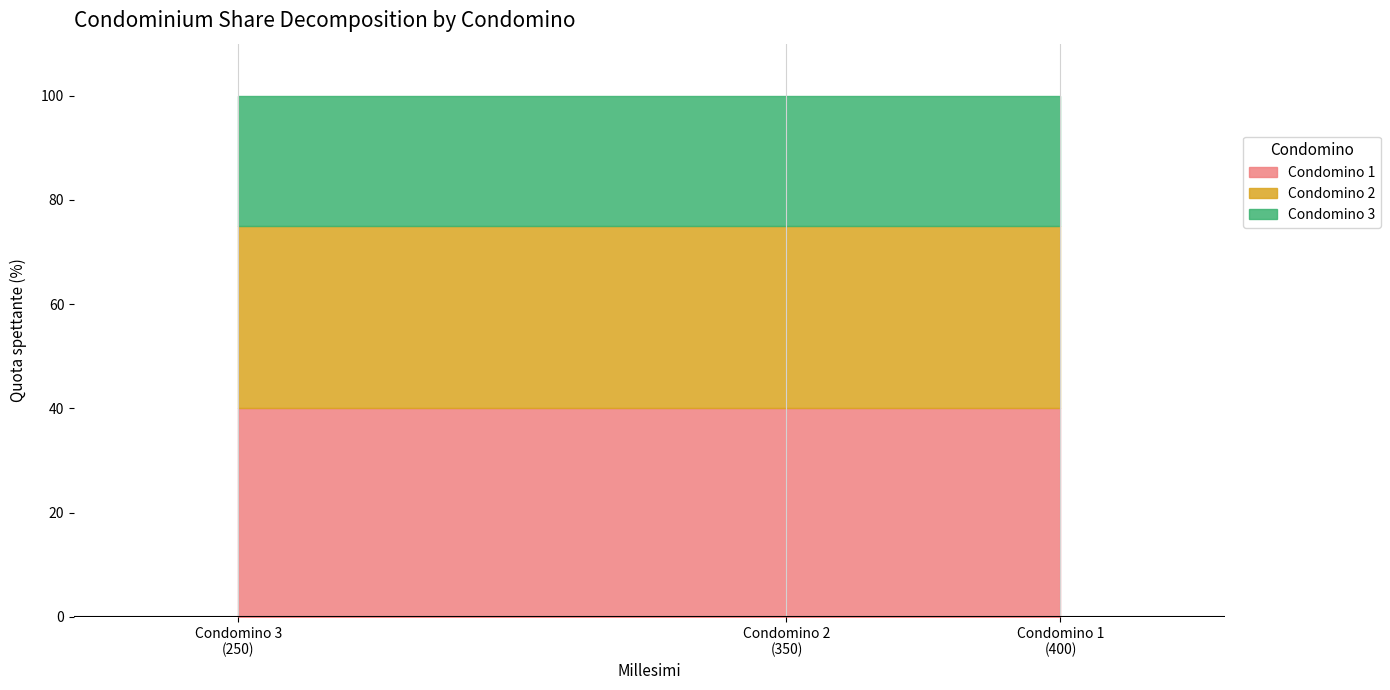

At which category does the chart reach its minimum across all series?

Condomino 3